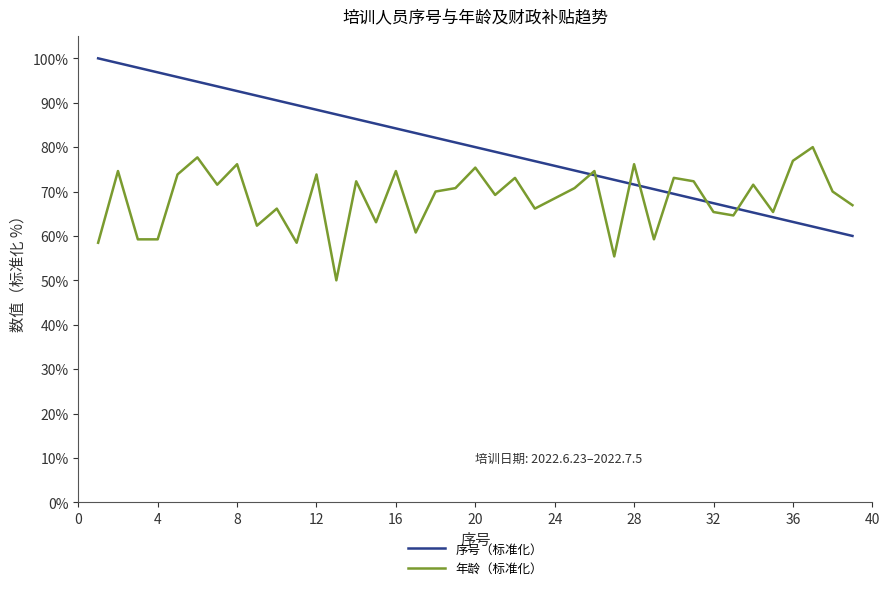

At how many categories does at least one series exceed 74?

29